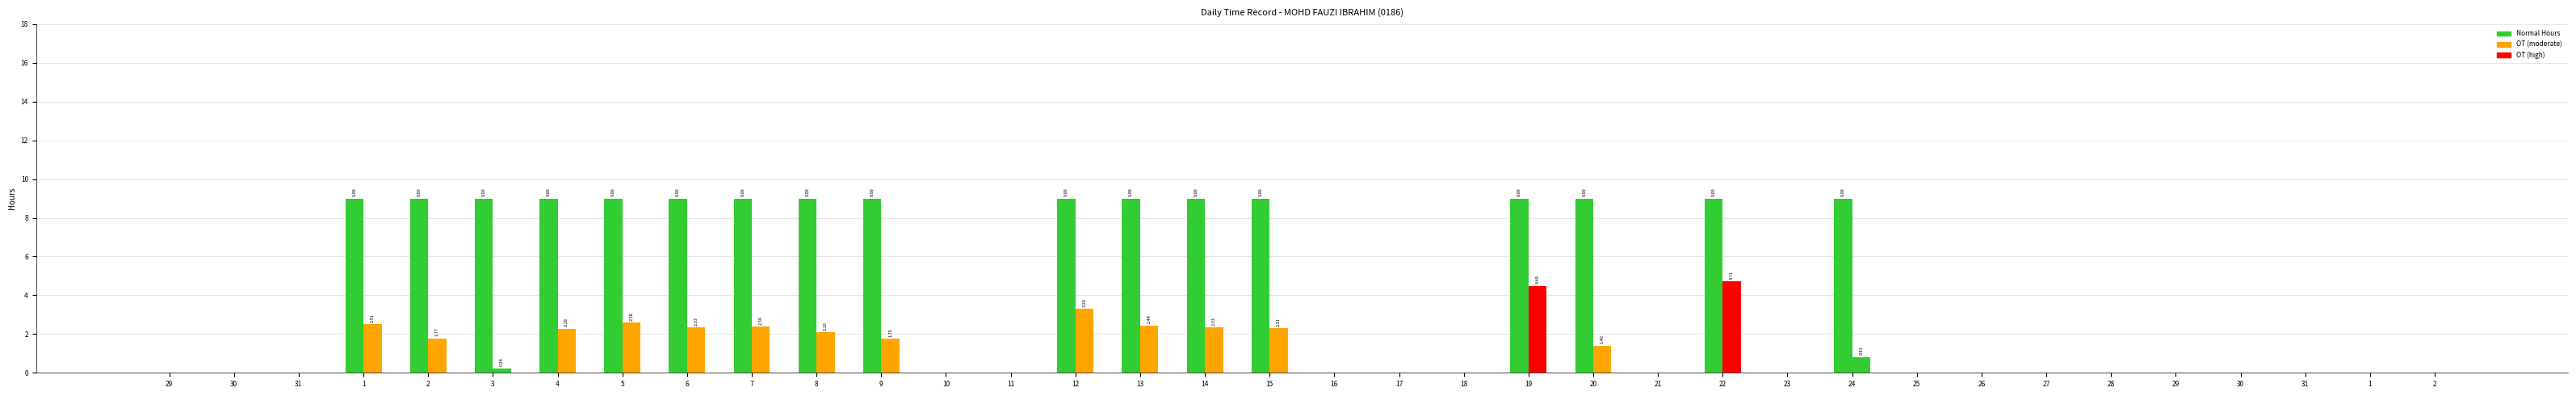

Count the number of categories in the chart.

36